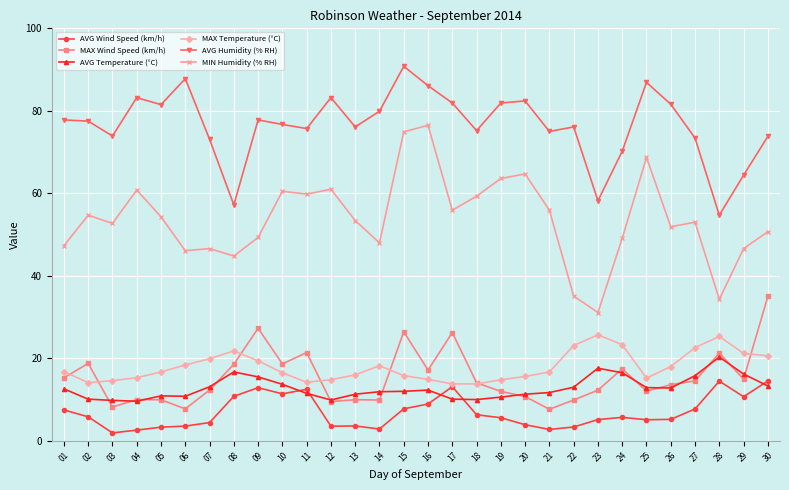

Which series has the widest spread of values?

MIN Humidity (% RH)